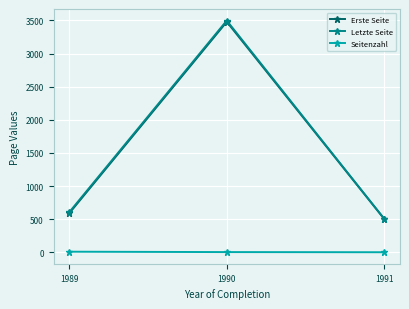

The value of Erste Seite at 1989 is 974.8. True or false?

False